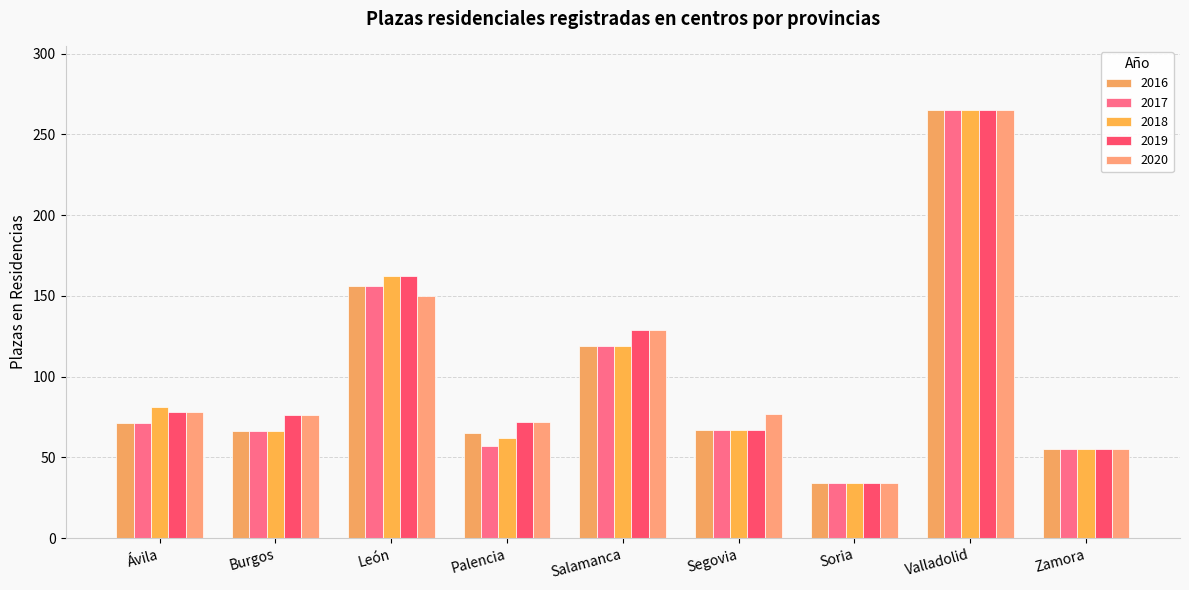

Reading left to right, extract all data points from this chart.

2016: 71	66	156	65	119	67	34	265	55
2017: 71	66	156	57	119	67	34	265	55
2018: 81	66	162	62	119	67	34	265	55
2019: 78	76	162	72	129	67	34	265	55
2020: 78	76	150	72	129	77	34	265	55